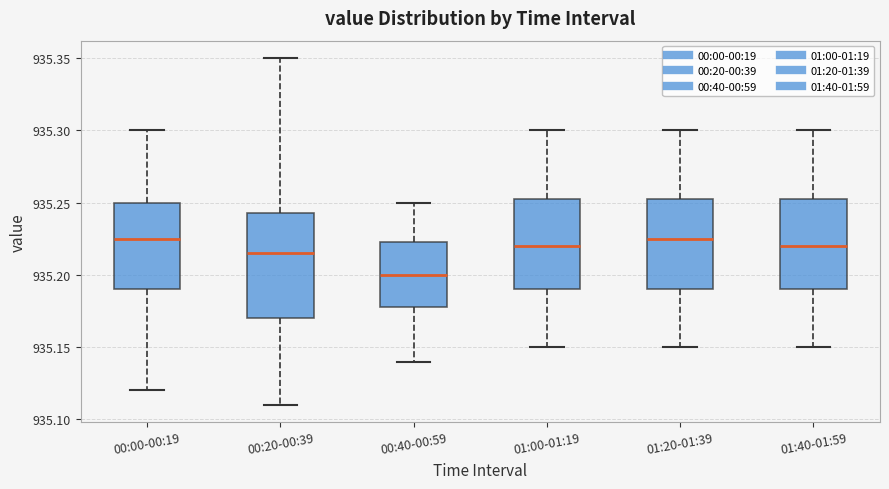

Which box's median line is the lowest?

00:40-00:59